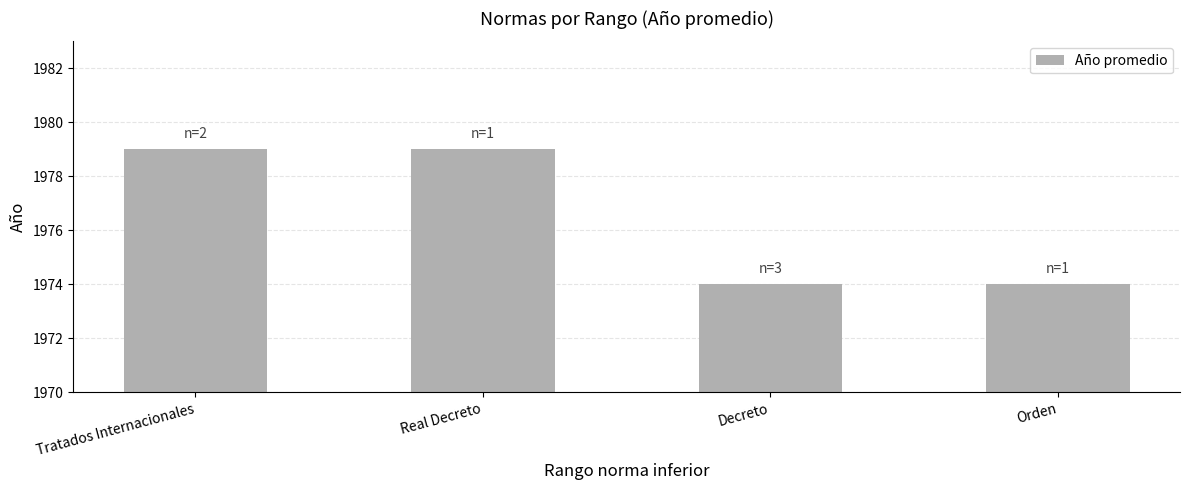

True or false: the data shows 3432 at Real Decreto.

False